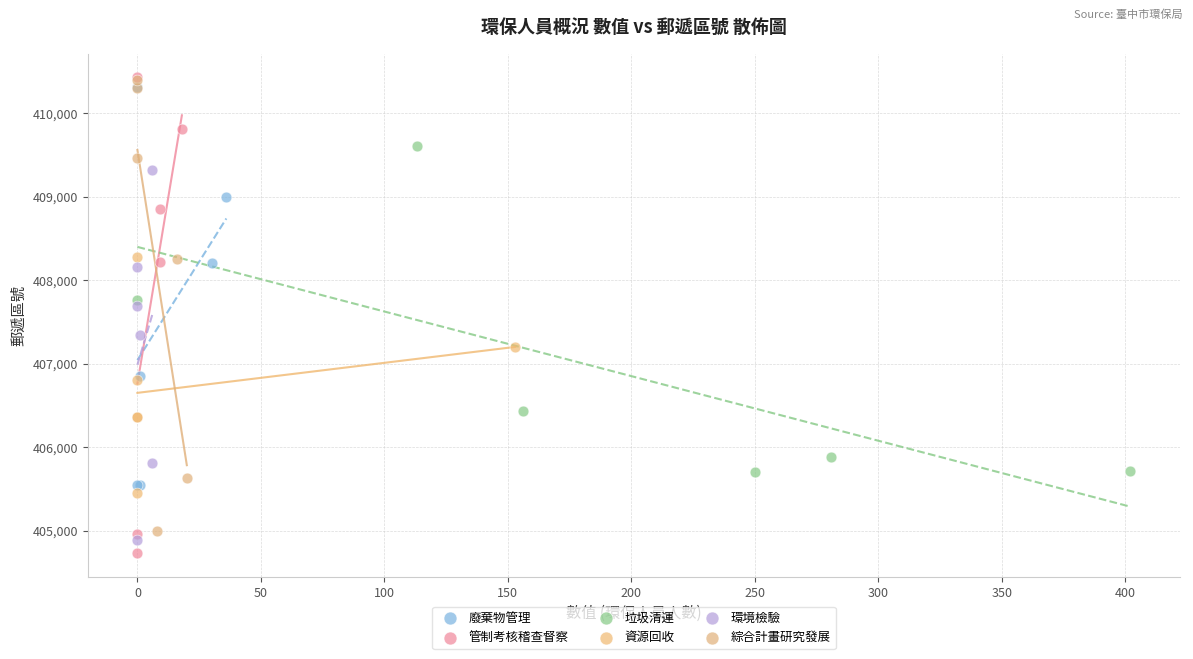

Which series has the largest Y range (max minus min)?

管制考核稽查督察